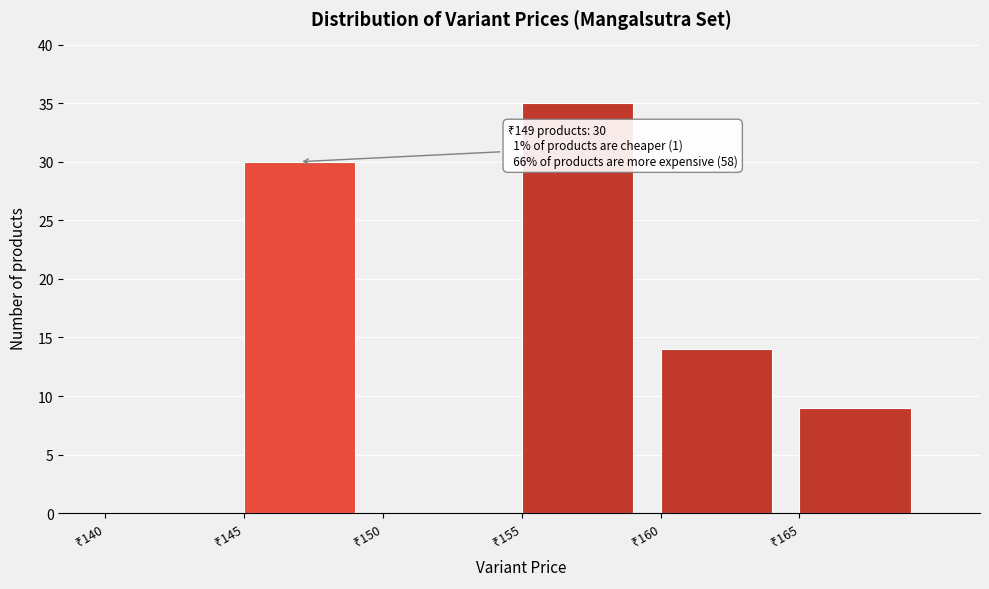

What is the sum of all values?

88